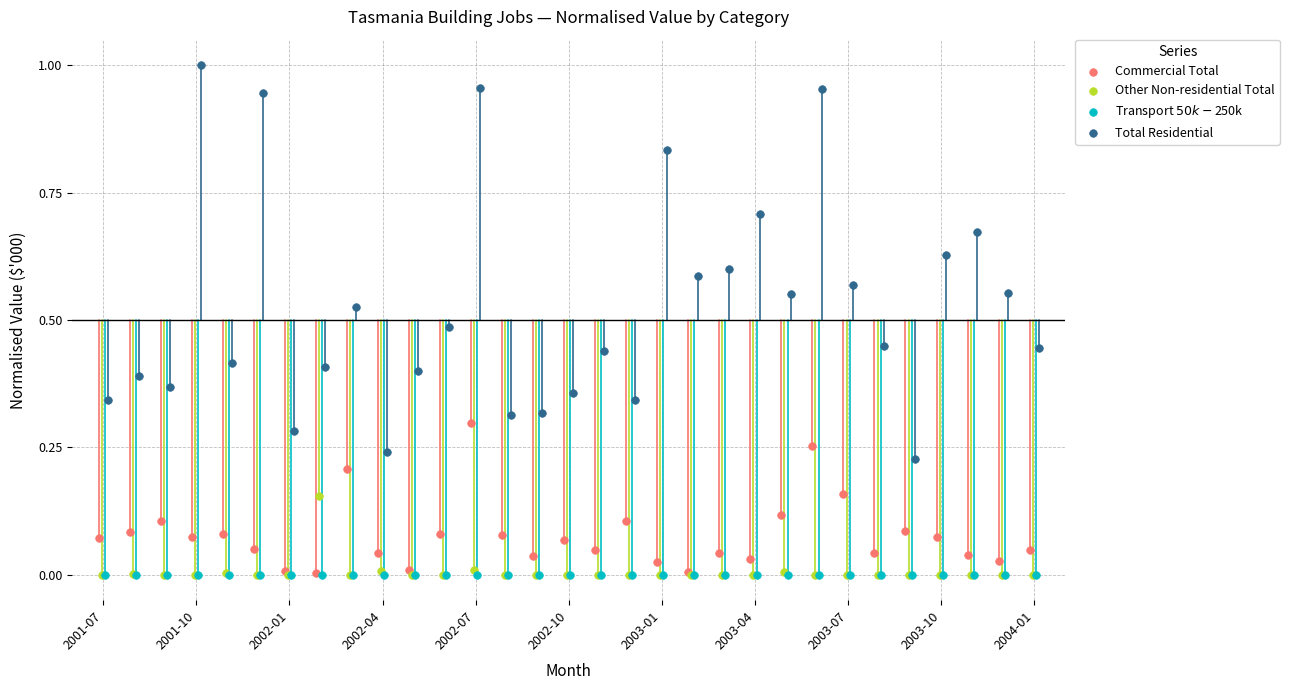

Which series contains the highest Y value?

Total Residential